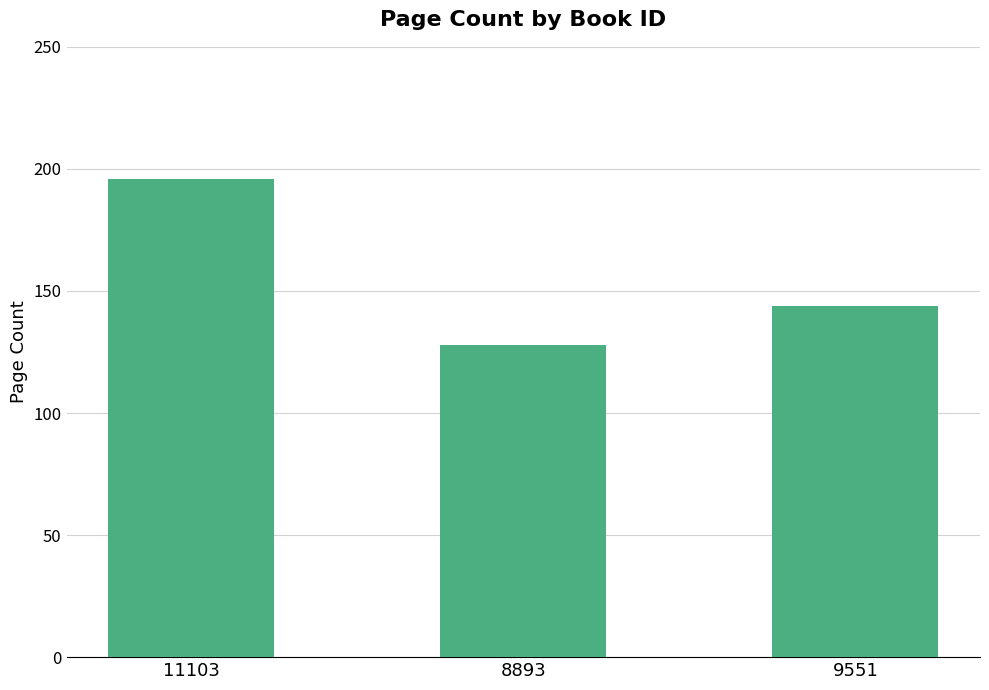

Reading left to right, extract all data points from this chart.

11103=196	8893=128	9551=144